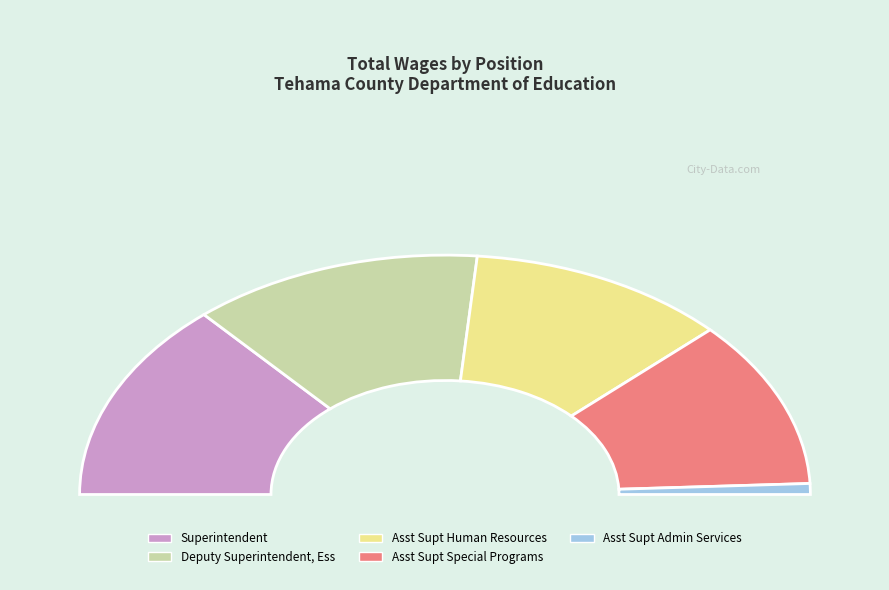

To the nearest percent, what is the combined percentage of Asst Supt Admin Services and Deputy Superintendent, Ess?

27%